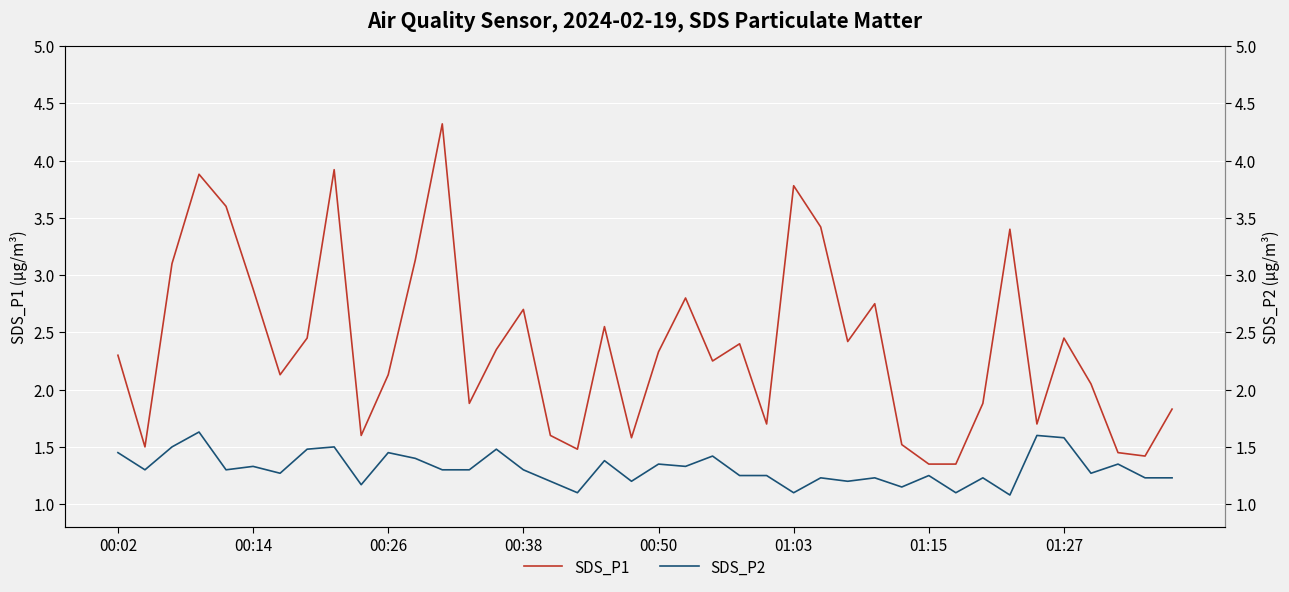

What is the smallest value displayed?

1.1